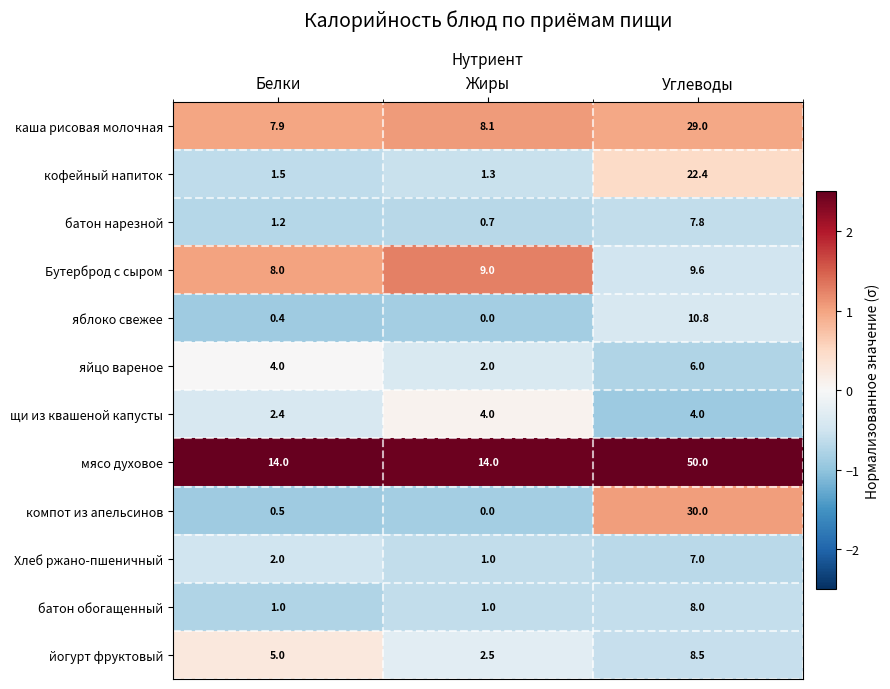

Which series has the largest range (max minus min)?

мясо духовое